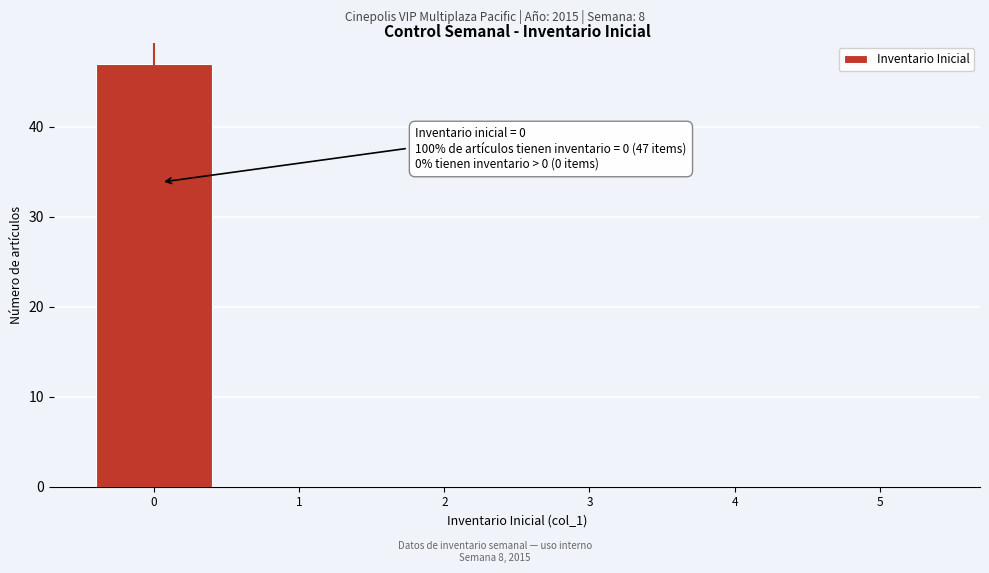

Which range on the x-axis has the tallest bar?

-0.5 to 0.5